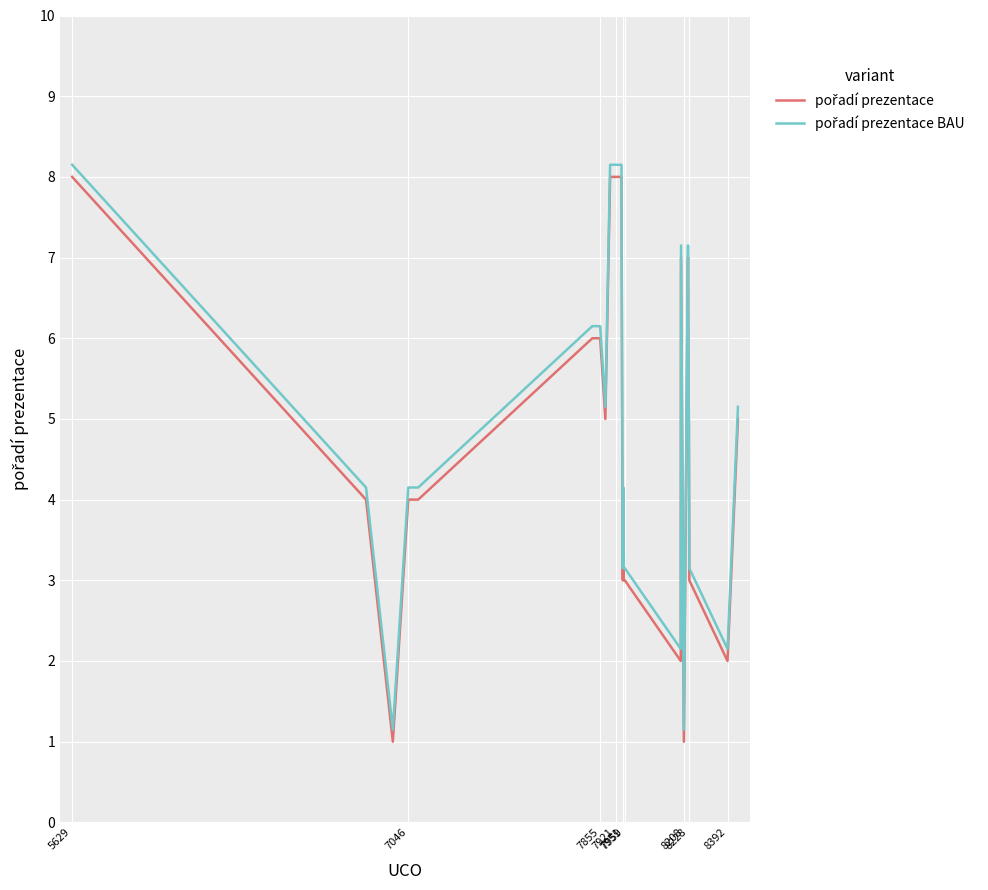

At which label is pořadí prezentace BAU closest to 4?

7046